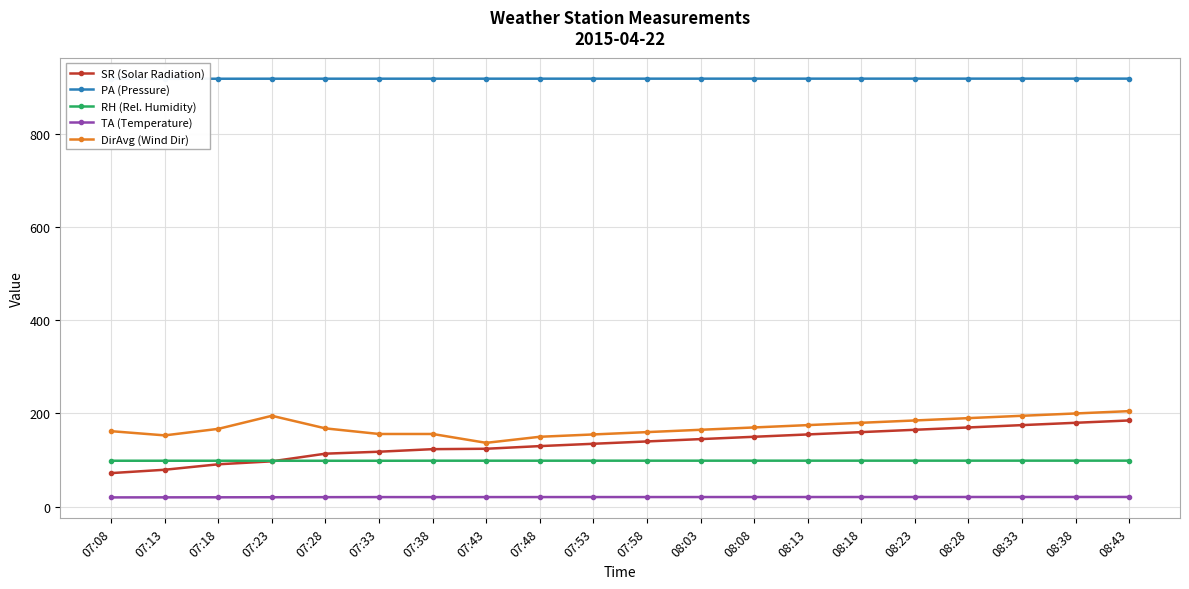

What are all the series names shown in the legend?

SR (Solar Radiation), PA (Pressure), RH (Rel. Humidity), TA (Temperature), DirAvg (Wind Dir)